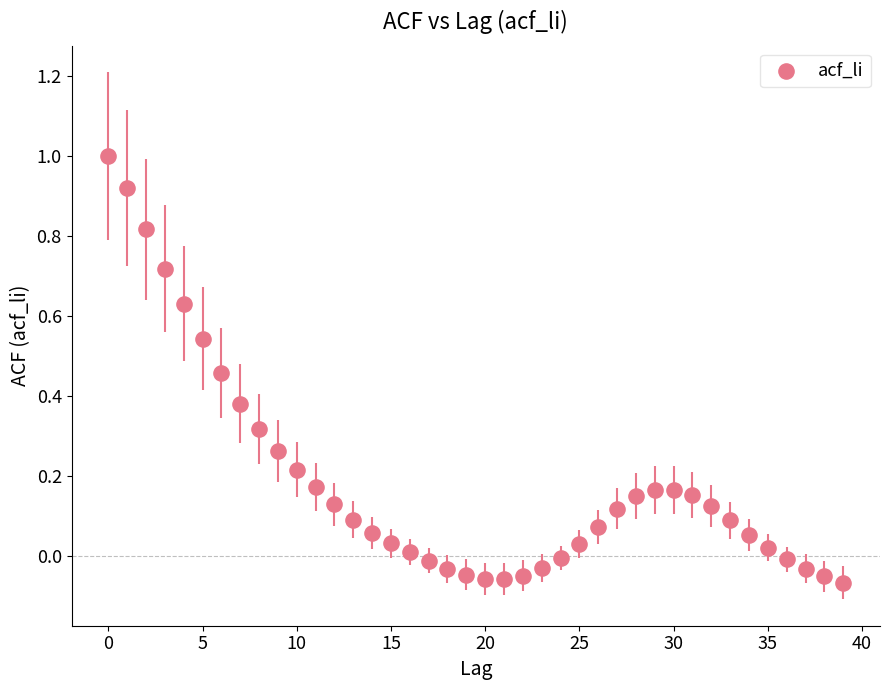

What is the range of Y values (max minus min)?

1.1